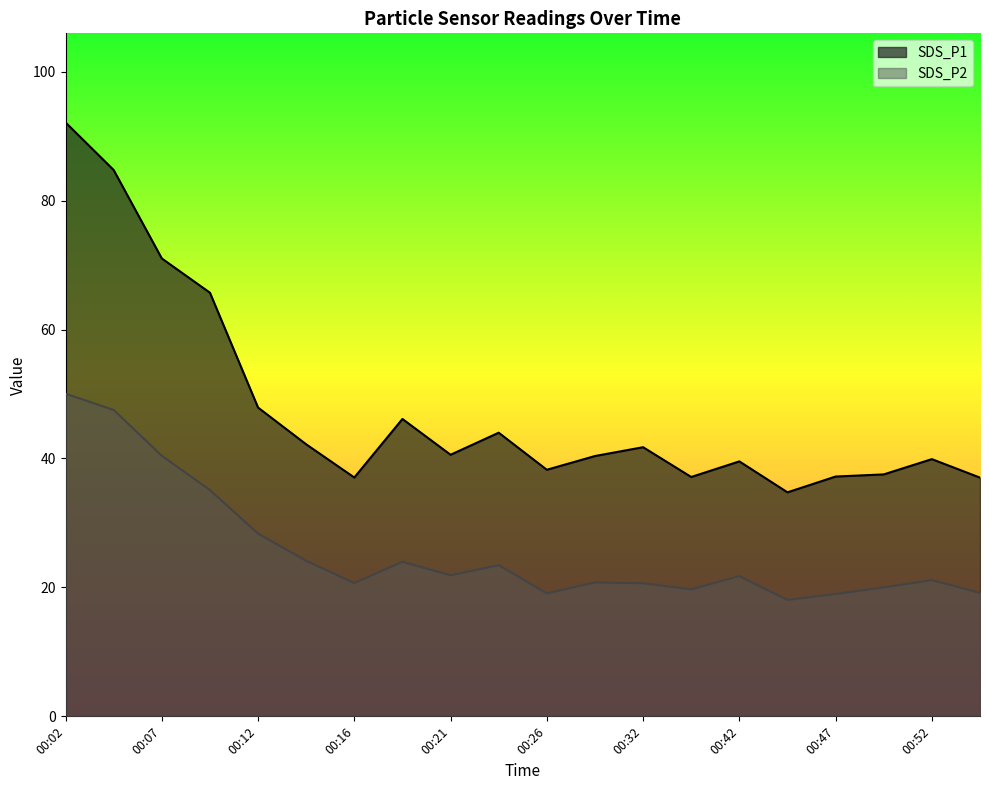

Which series has the widest spread of values?

SDS_P1